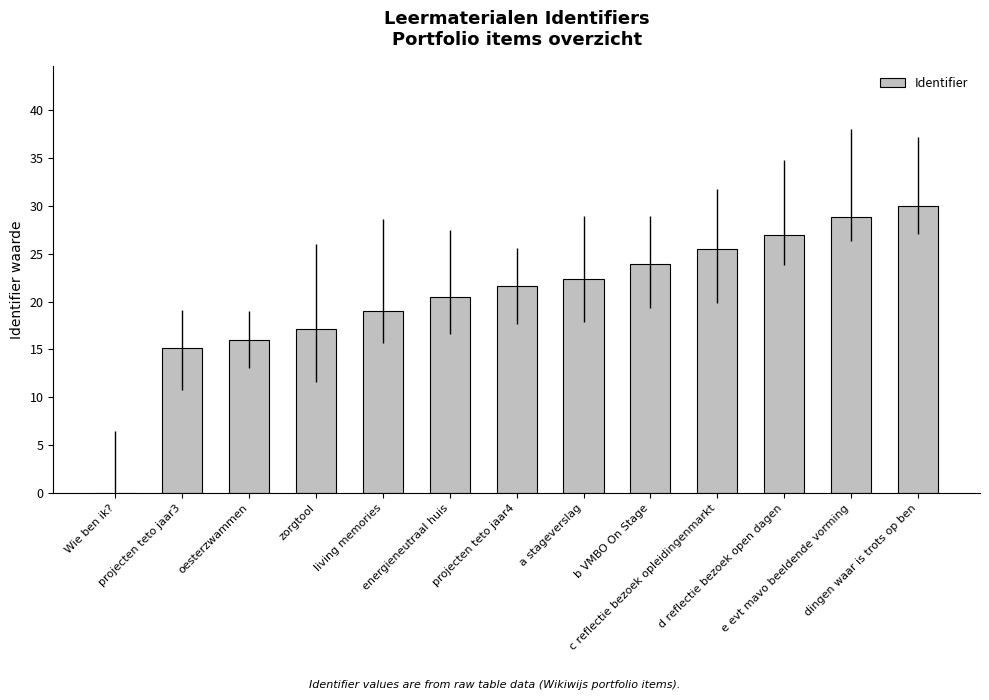

What is the difference between the values at living memories and e evt mavo beeldende vorming?

9.9